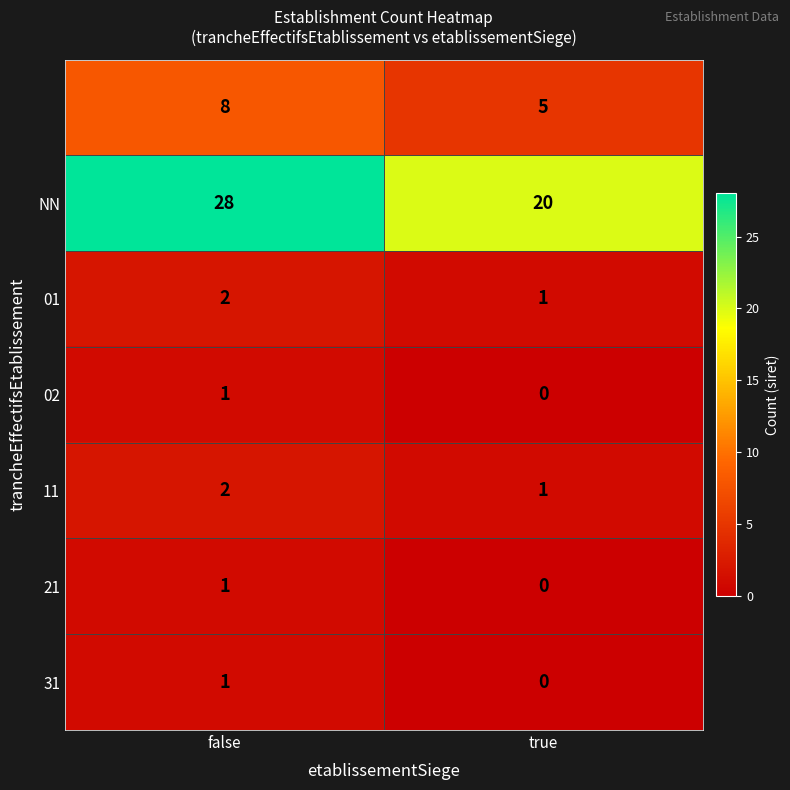

What is the spread (max minus min) of values at false?

27